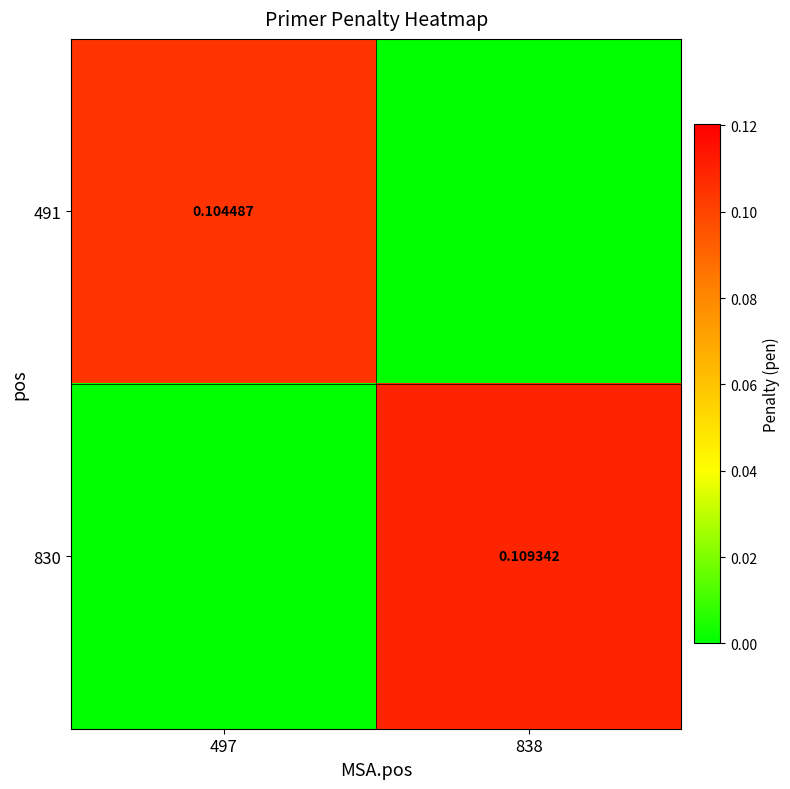

What is the total value across all series at 838?

0.1